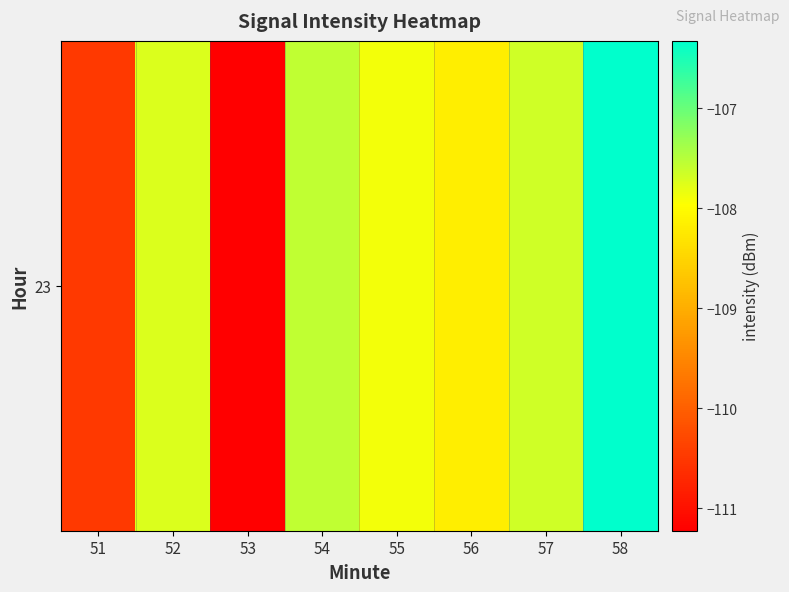

Reading left to right, what are all the values shown in this chart?

-110.5	-107.7	-111.2	-107.6	-107.9	-108.2	-107.7	-106.3